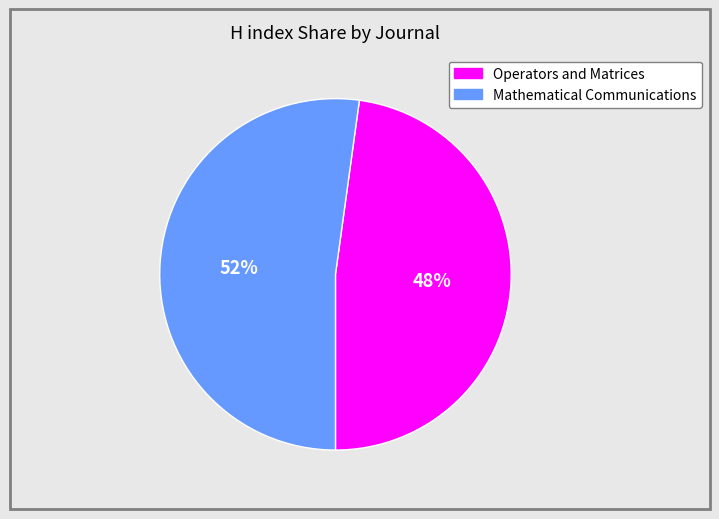

Is the sum of Operators and Matrices and Mathematical Communications greater than half?

Yes